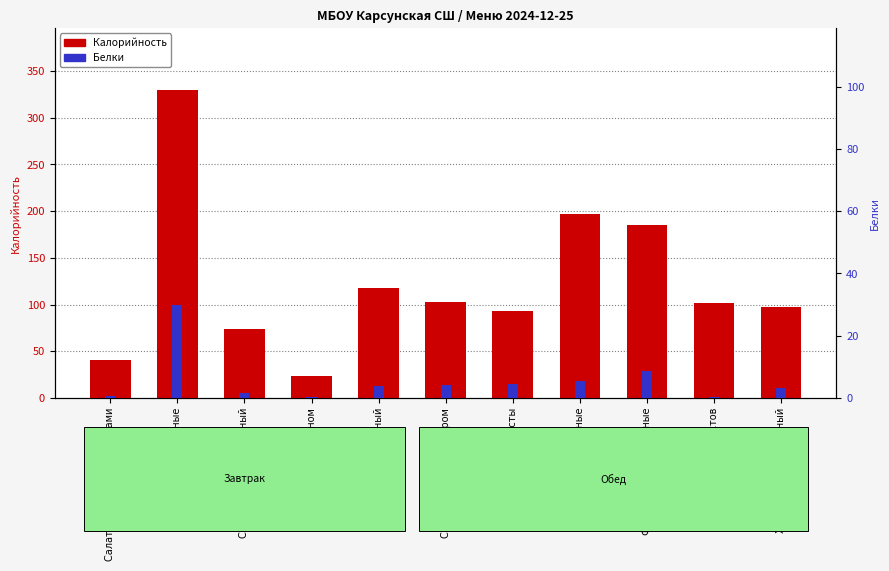

List the series in order of their peak value, lowest first.

Белки, Калорийность